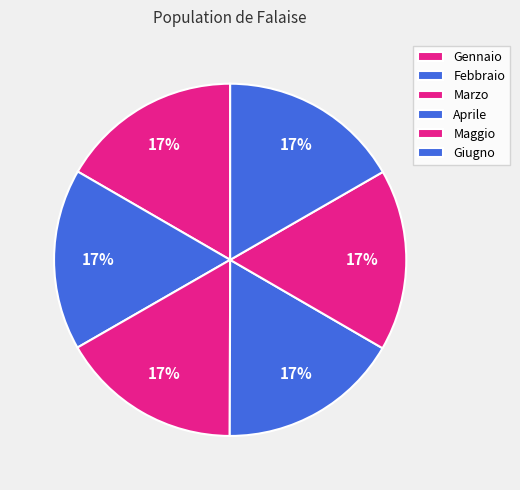

Count the number of slices in the pie.

6